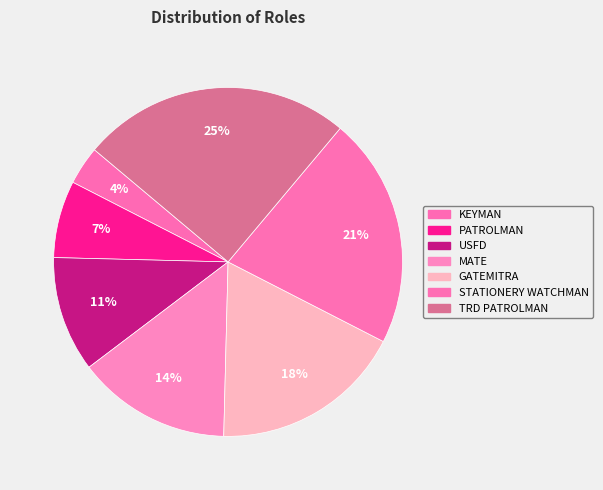

What percentage is the STATIONERY WATCHMAN slice, to the nearest percent?

21%